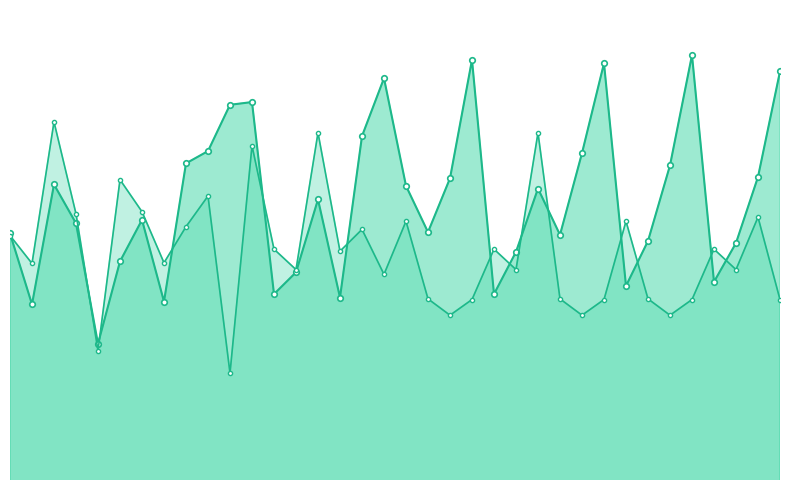

Count the number of data series in this chart.

2